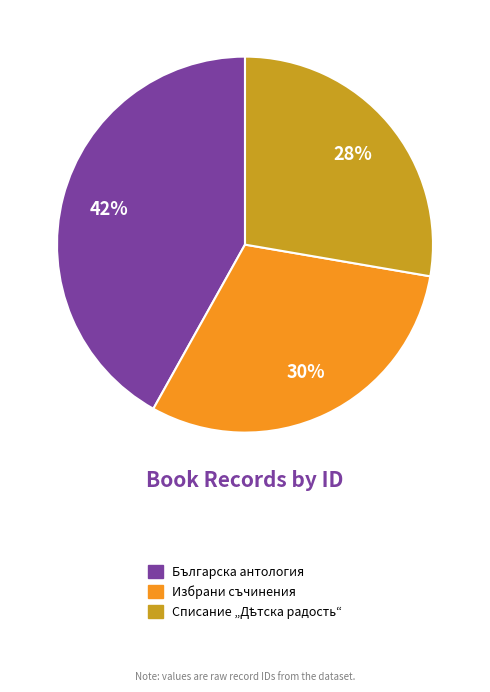

Which has a higher value, Българска антология or Избрани съчинения?

Българска антология